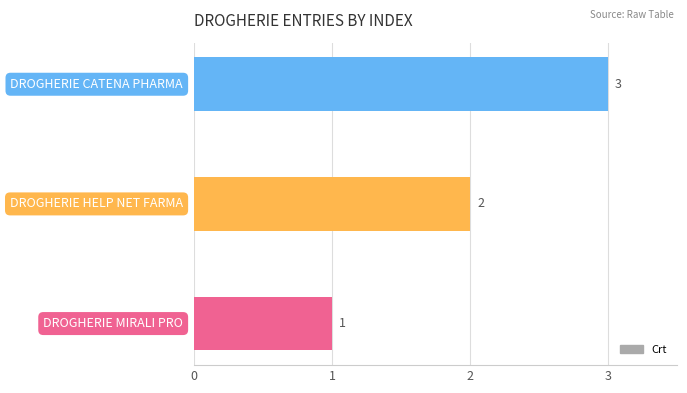

What is the sum of all values?

6